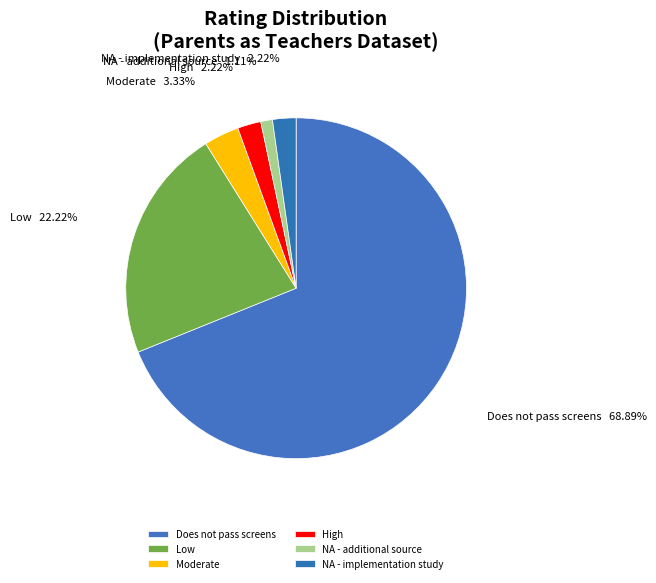

Which slice is the largest?

Does not pass screens